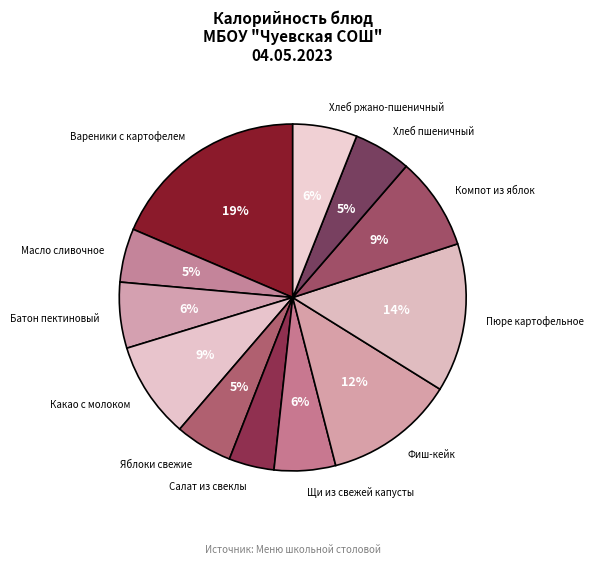

To the nearest percent, what is the difference between the Пюре картофельное and Масло сливочное slice percentages?

9%